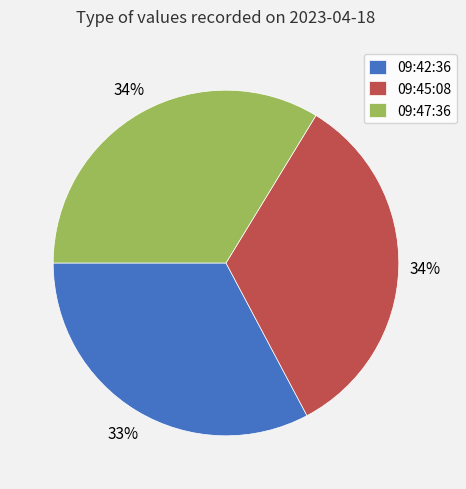

What is the ratio of the value at 09:45:08 to the value at 09:47:36?

1.0